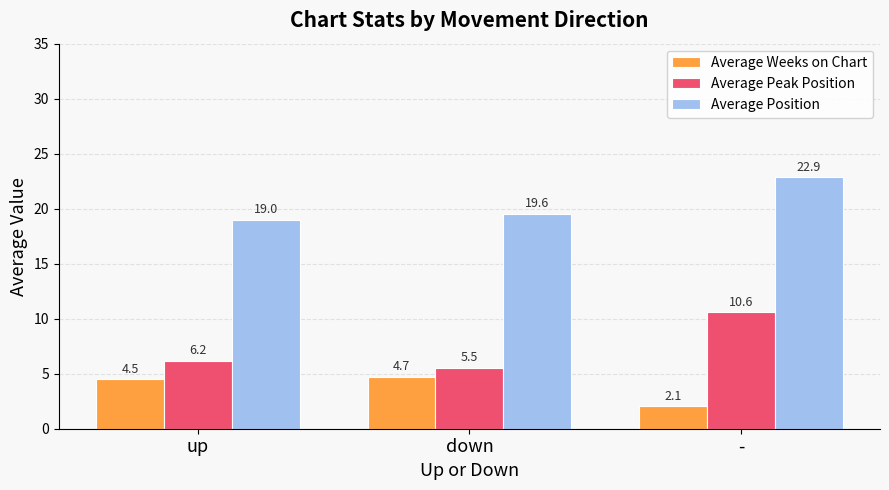

What is the minimum value shown in the chart?

2.1